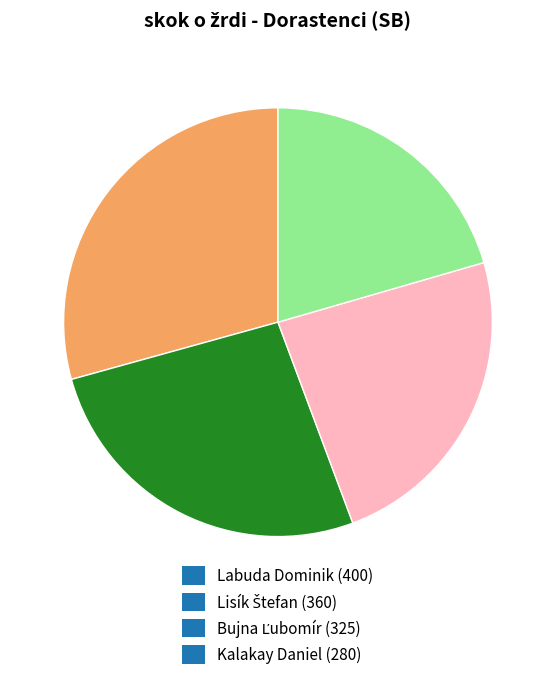

How many slices are in this pie chart?

4